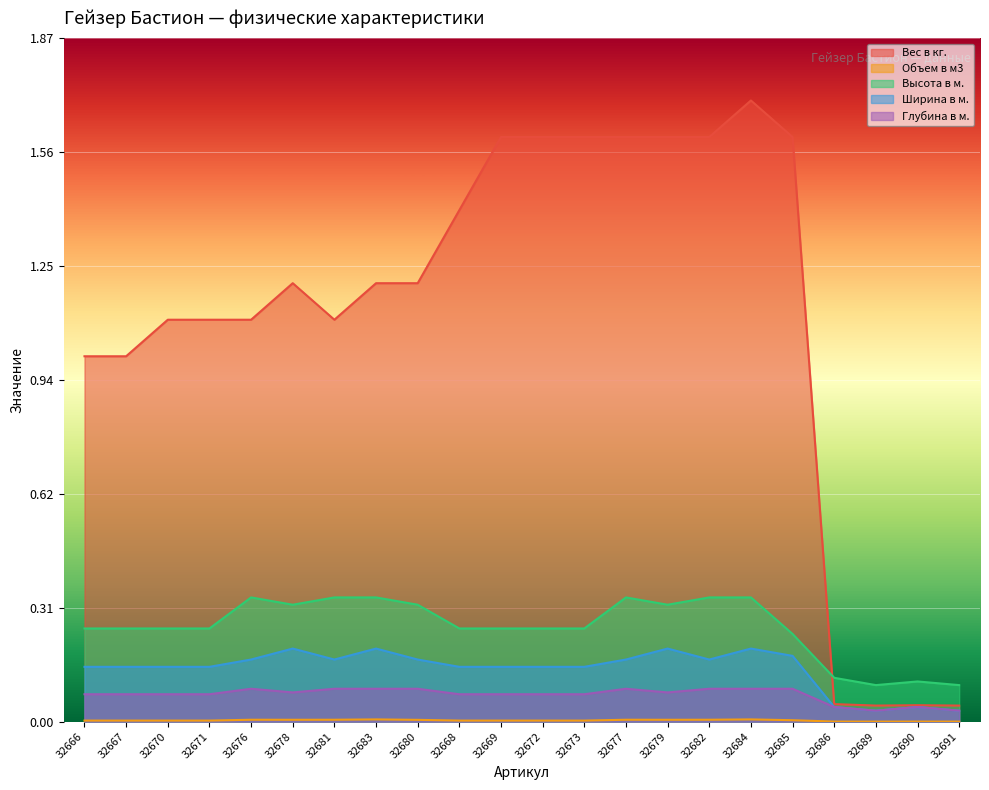

What is the sum of all Ширина в м. values?

3.2